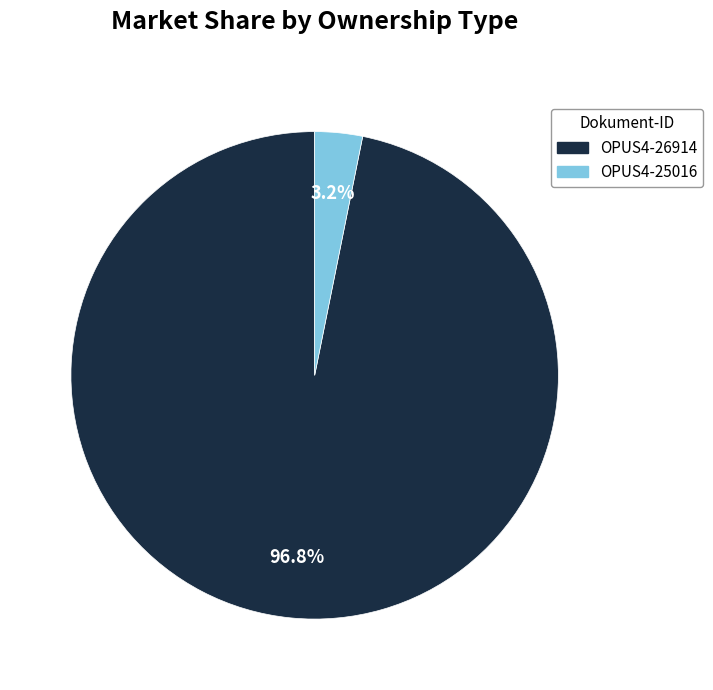

To the nearest percent, what is the difference between the largest and smallest slice percentages?

94%